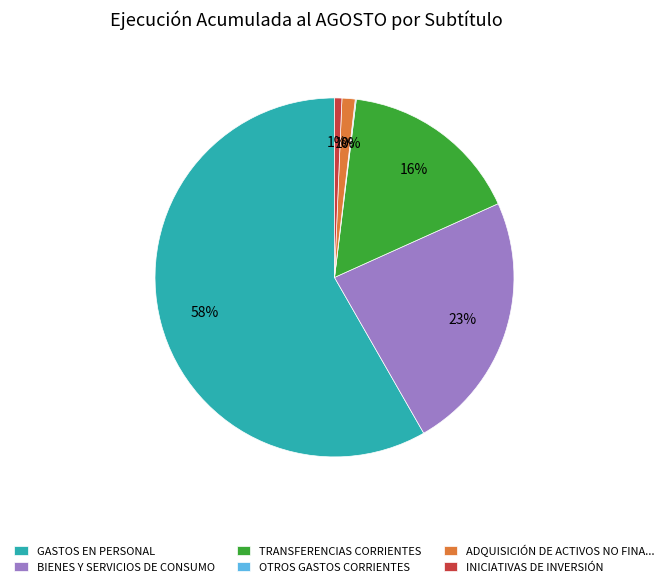

Is there a majority slice in this chart?

Yes